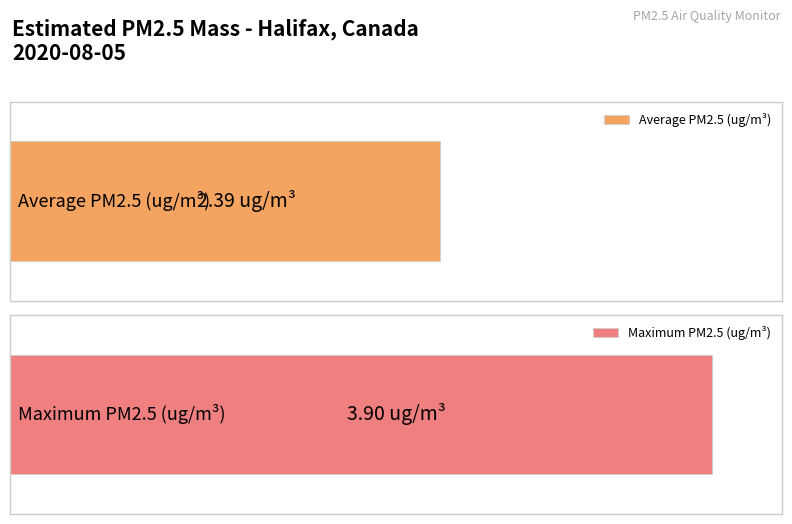

Are the bars grouped side by side (vs. stacked)?

No